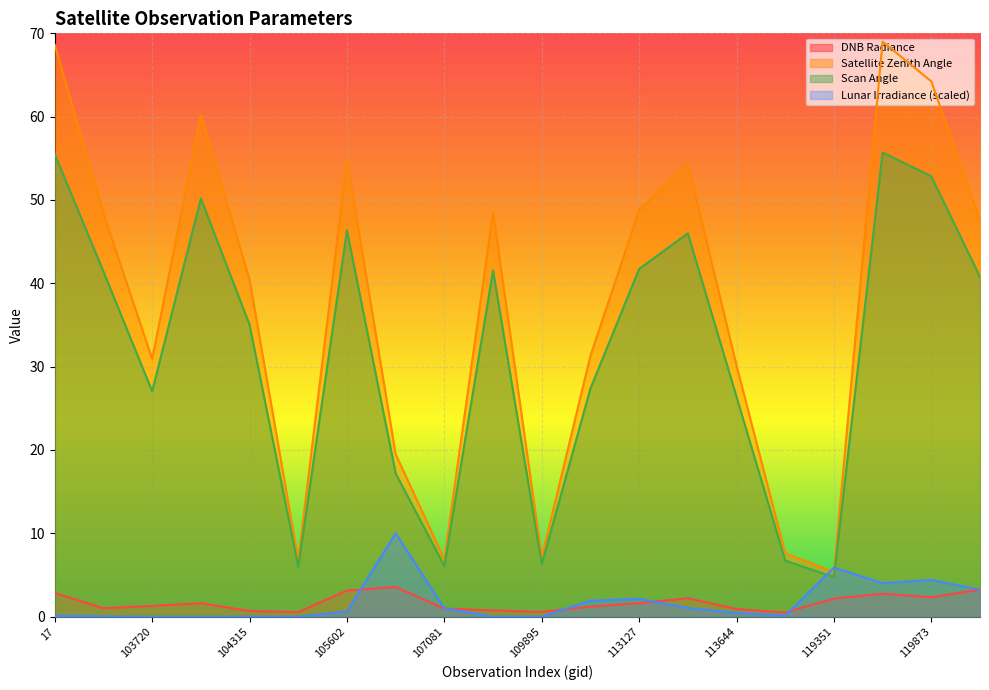

What is the sum of all satz values?

750.6